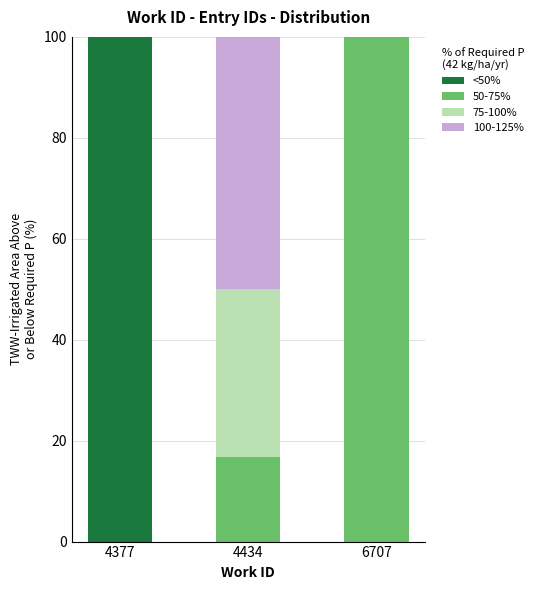

What is the total value across all series at 4377?

100.0